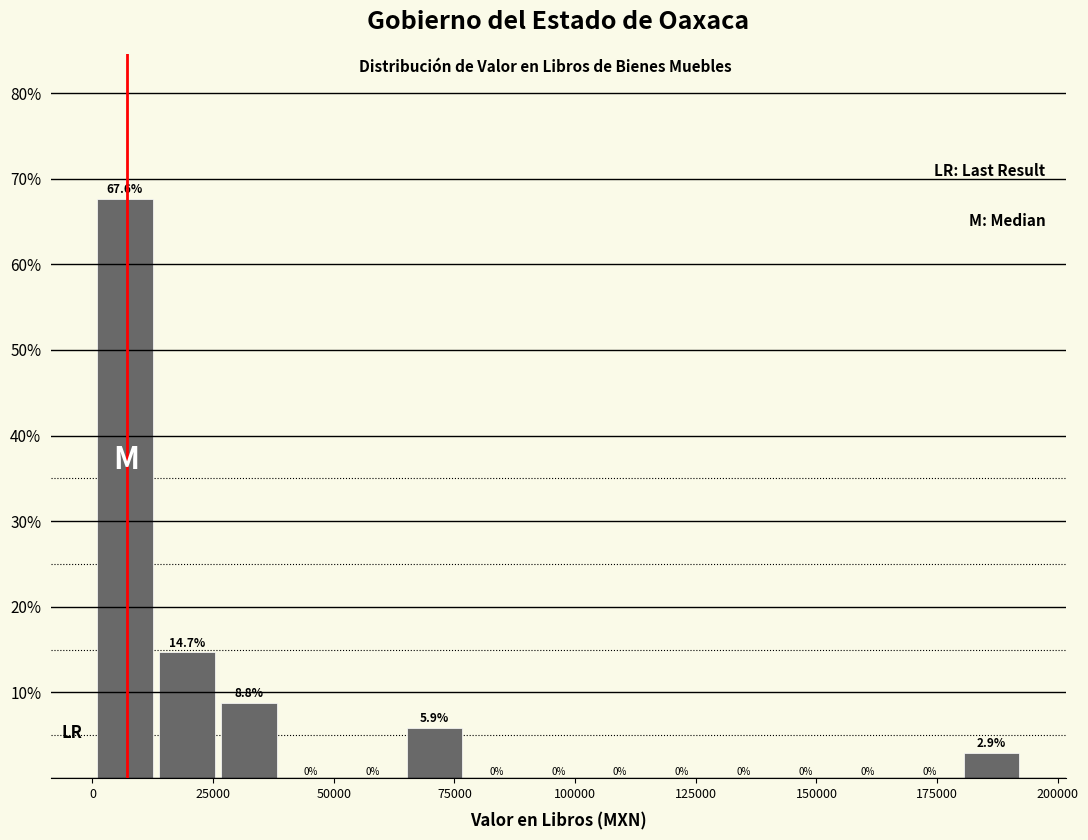

Read against the x-axis, roughly where is the centre of the tallest bar?

5000